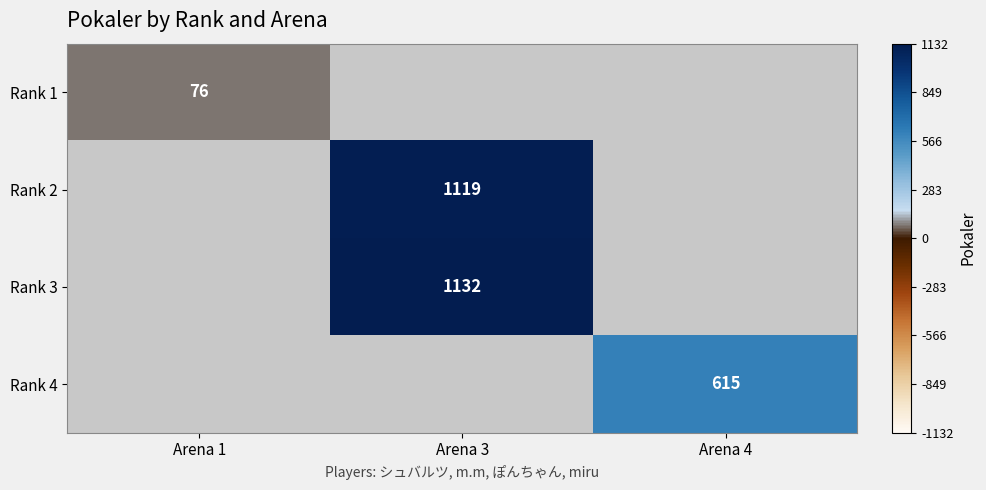

At how many categories does at least one series exceed 277?

2